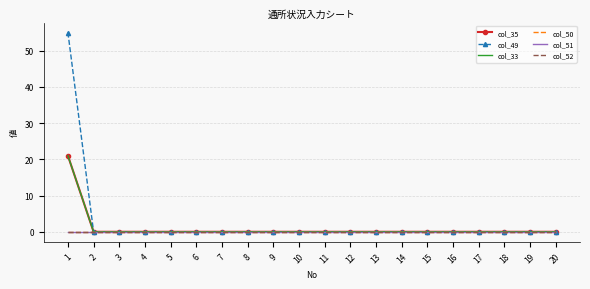

Reading right to left, what are all the values shown in this chart?

col_35: 20=0	19=0	18=0	17=0	16=0	15=0	14=0	13=0	12=0	11=0	10=0	9=0	8=0	7=0	6=0	5=0	4=0	3=0	2=0	1=21
col_49: 20=0	19=0	18=0	17=0	16=0	15=0	14=0	13=0	12=0	11=0	10=0	9=0	8=0	7=0	6=0	5=0	4=0	3=0	2=0	1=55
col_33: 20=0	19=0	18=0	17=0	16=0	15=0	14=0	13=0	12=0	11=0	10=0	9=0	8=0	7=0	6=0	5=0	4=0	3=0	2=0	1=21
col_50: 20=0	19=0	18=0	17=0	16=0	15=0	14=0	13=0	12=0	11=0	10=0	9=0	8=0	7=0	6=0	5=0	4=0	3=0	2=0	1=0
col_51: 20=0	19=0	18=0	17=0	16=0	15=0	14=0	13=0	12=0	11=0	10=0	9=0	8=0	7=0	6=0	5=0	4=0	3=0	2=0	1=0
col_52: 20=0	19=0	18=0	17=0	16=0	15=0	14=0	13=0	12=0	11=0	10=0	9=0	8=0	7=0	6=0	5=0	4=0	3=0	2=0	1=0